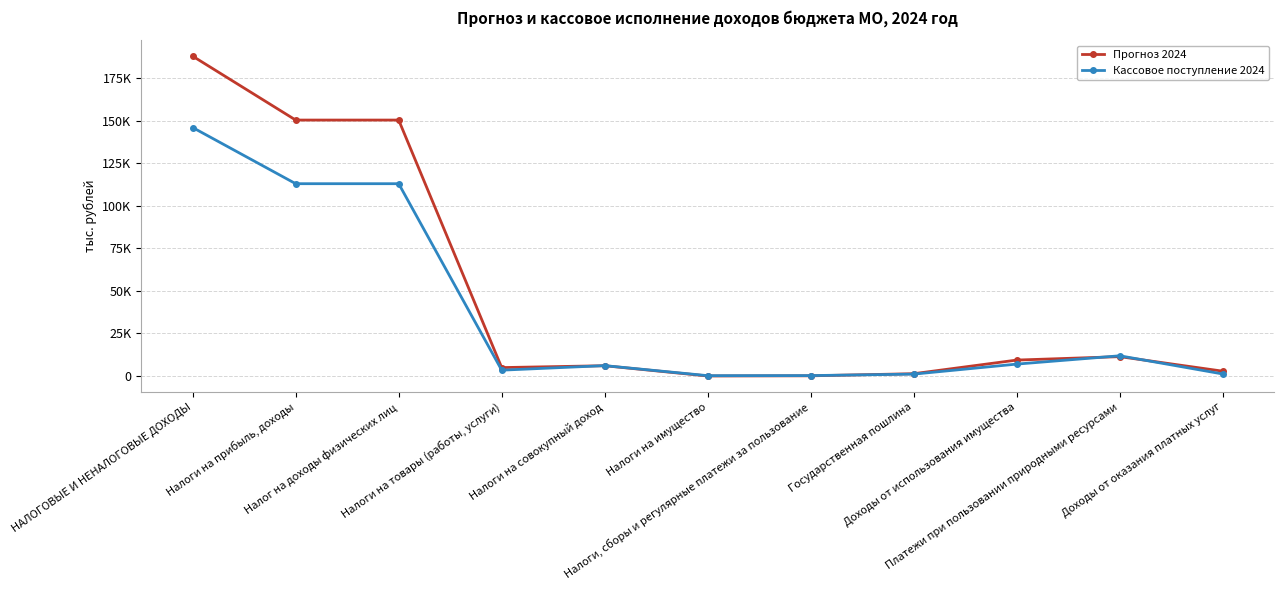

Reading right to left, extract all data points from this chart.

Прогноз 2024: 2826.8	11372.0	9357.3	1344.6	100.0	0.0	6031.8	4936.0	150410.3	150410.3	187958.7
Кассовое поступление 2024: 1180.4	11875.1	6988.6	1102.4	236.9	185.2	6088.8	3421.4	113010.4	113010.4	146021.0